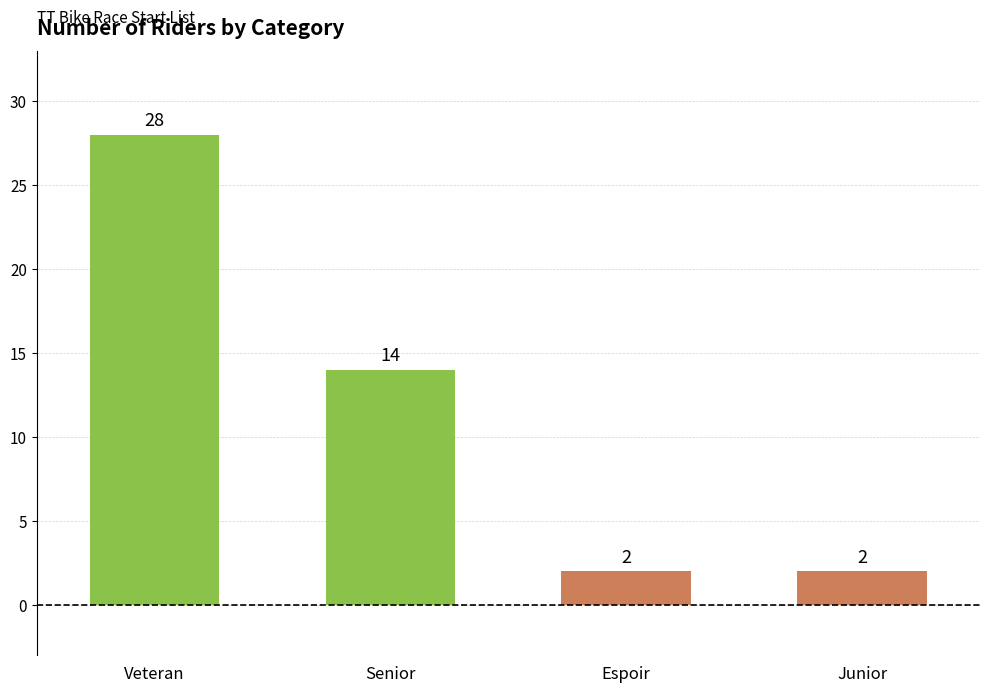

What is the greatest value displayed?

28